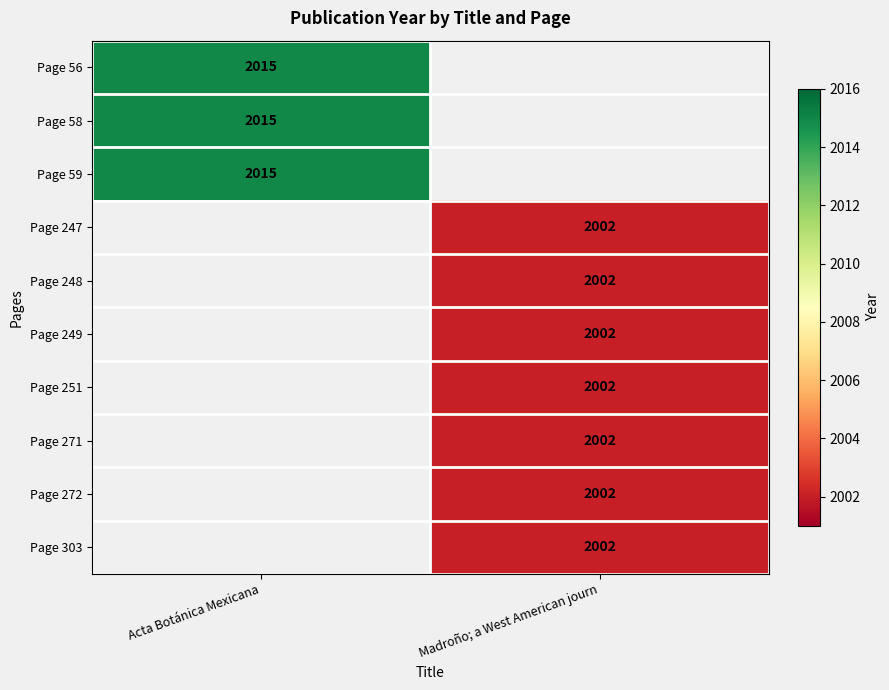

Is the value of Page 59 at Acta Botánica Mexicana greater than the value of Page 251 at Madroño; a West American journ?

Yes